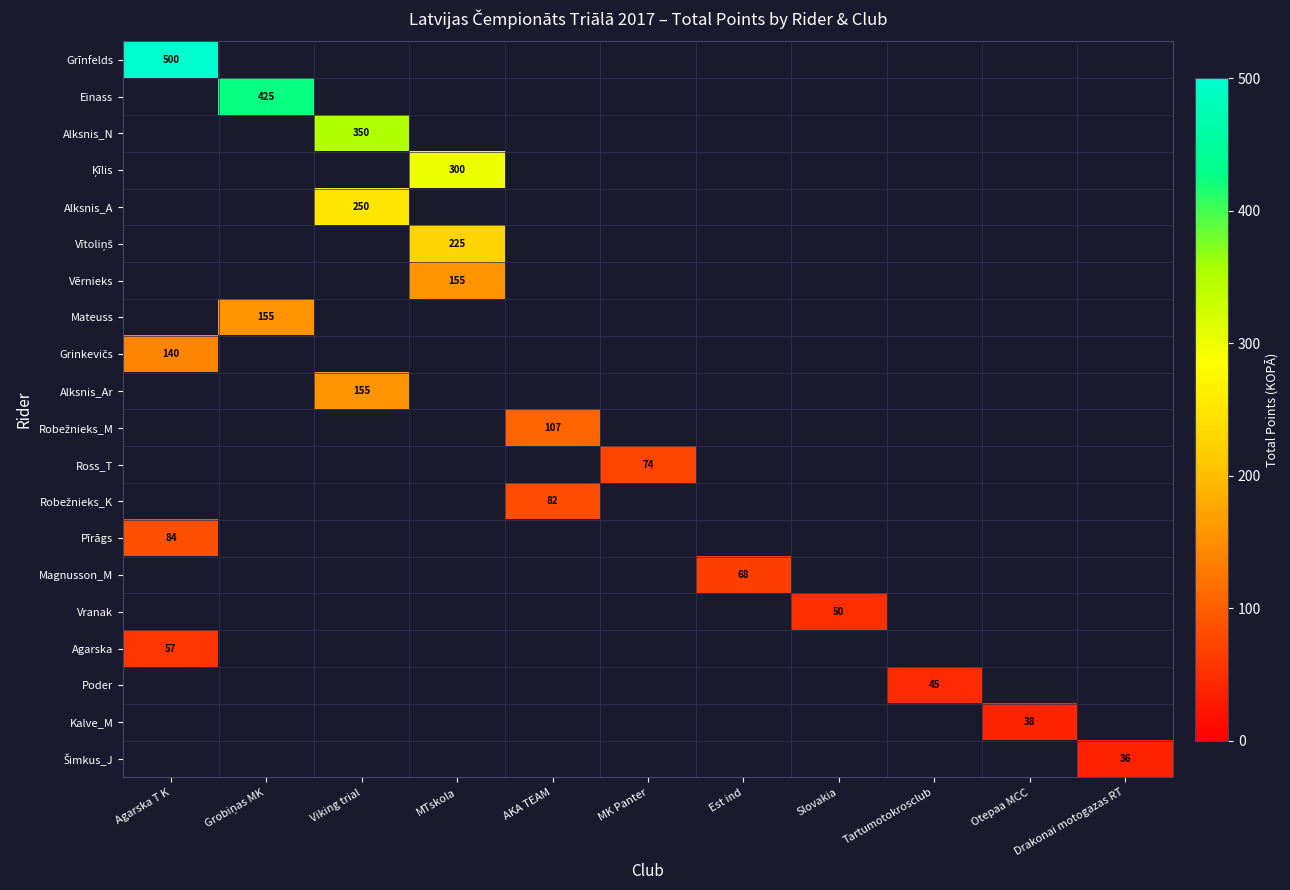

Which series has the largest total across all categories?

Grīnfelds